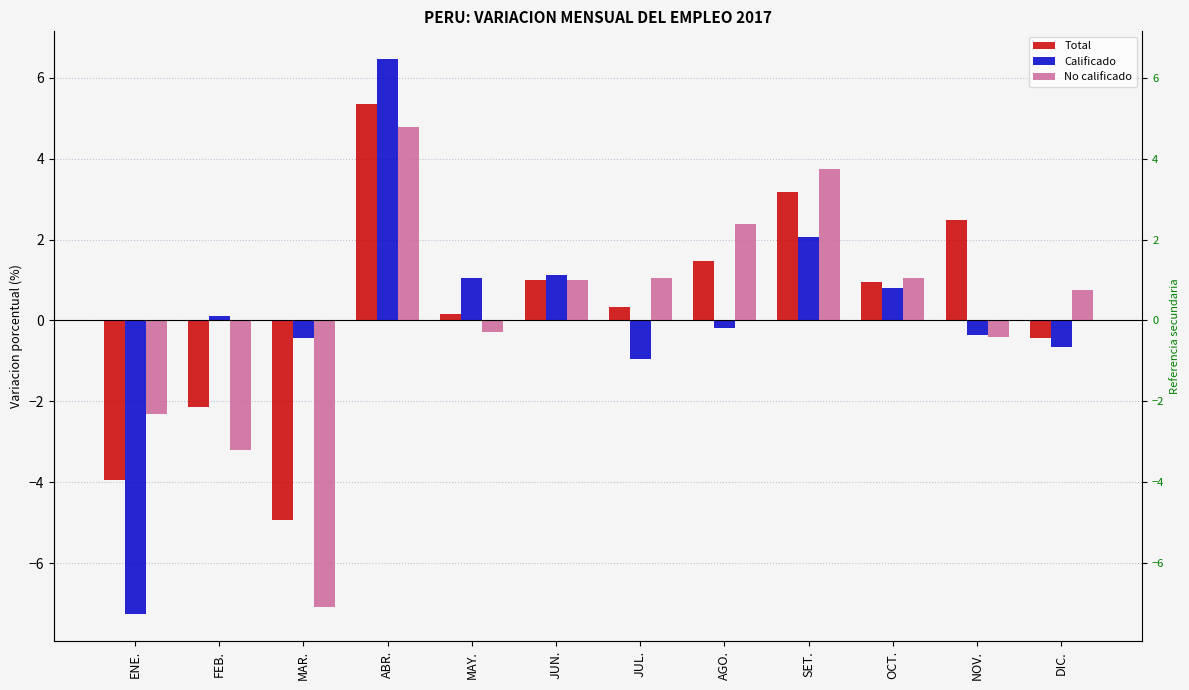

Are the bars grouped side by side (vs. stacked)?

Yes